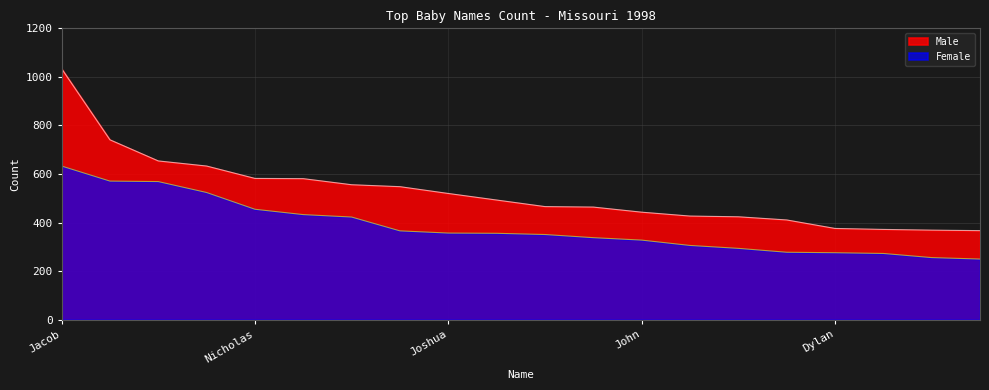

True or false: Female and Male cross at least once.

False